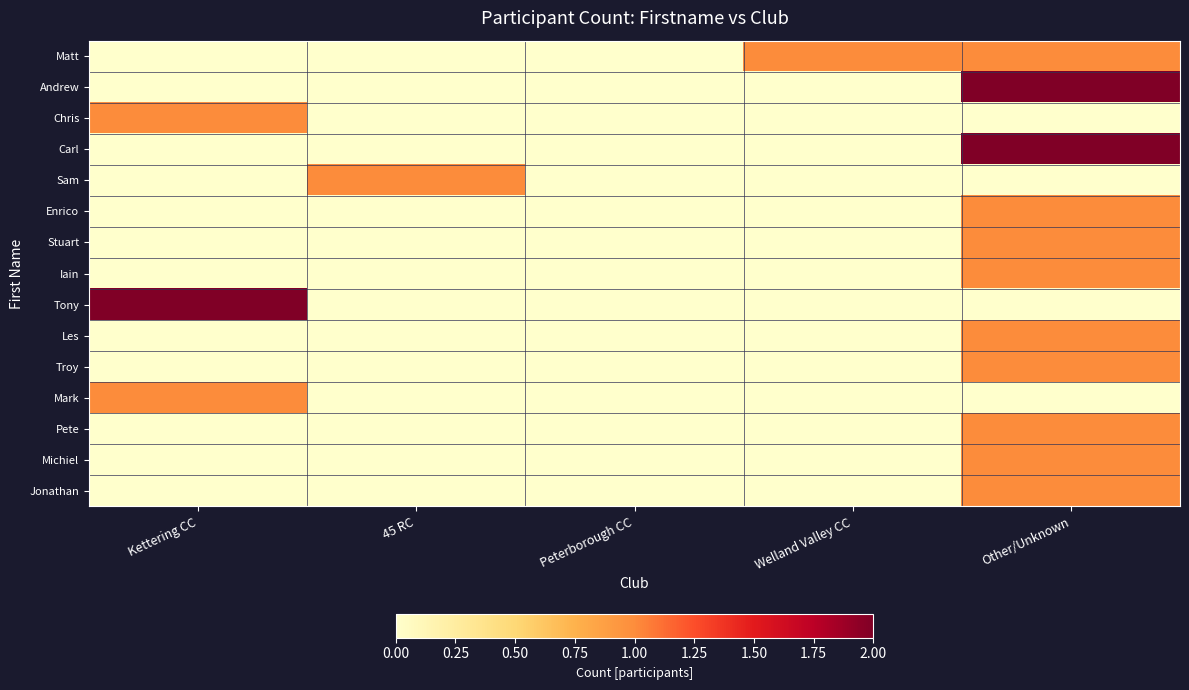

Which label corresponds to the largest value in the chart?

Other/Unknown